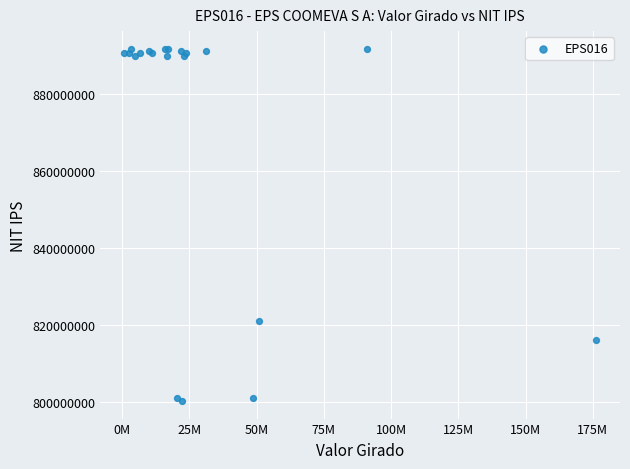

What Y value in the scatter plot is closest to 846020233?

821003143